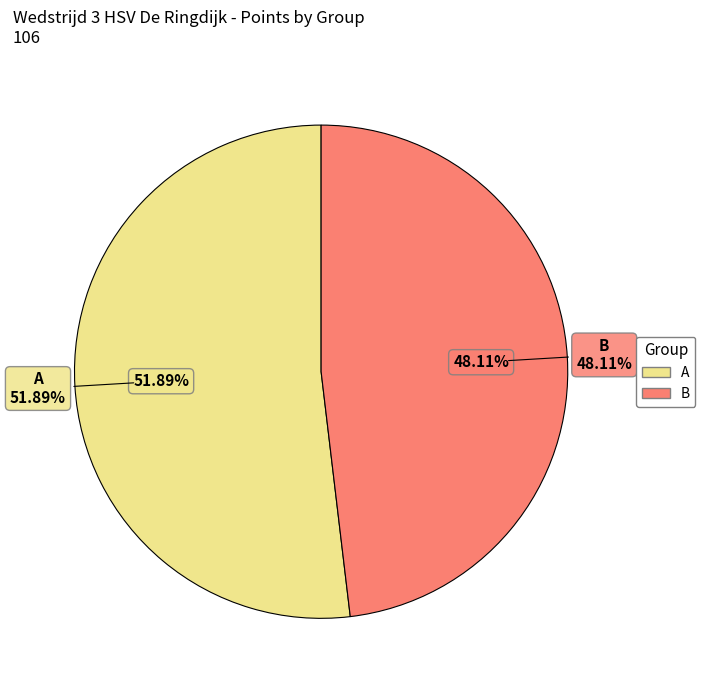

To the nearest percent, what is the average slice percentage?

50%